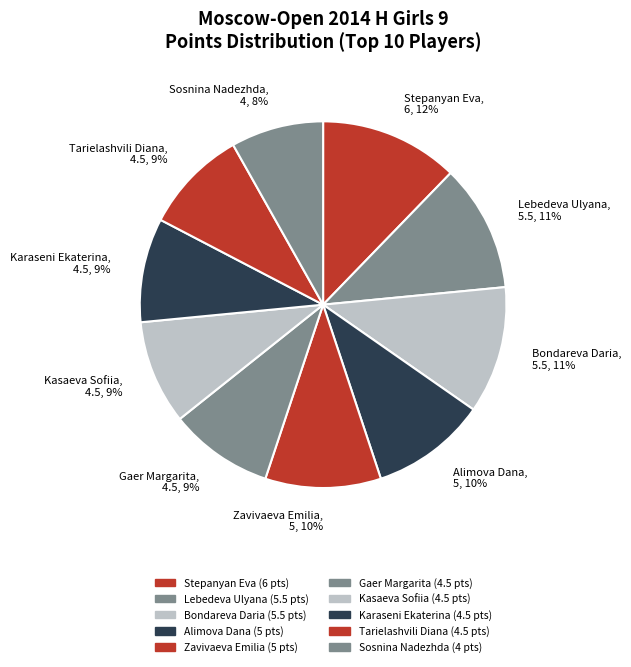

Approximately how many times larger is the value at Sosnina Nadezhda compared to Gaer Margarita?

0.9